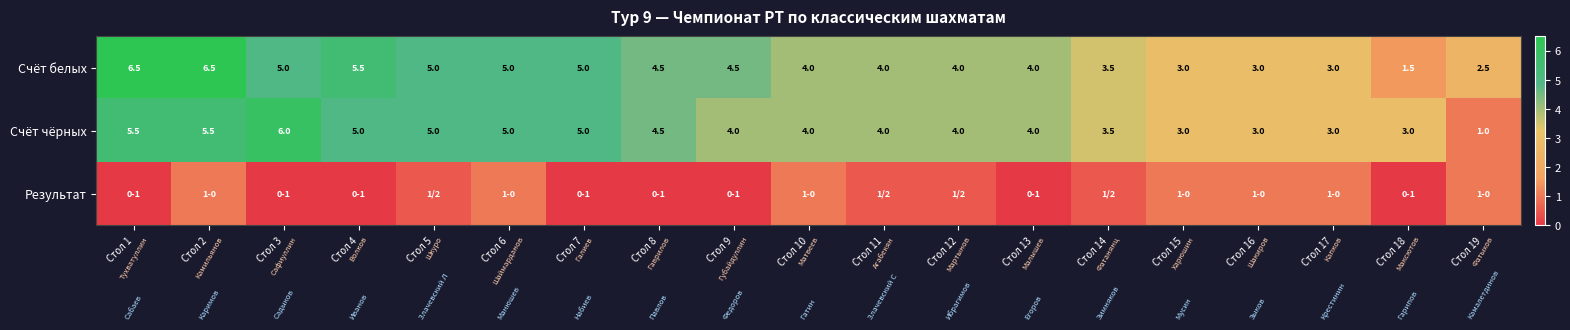

The Счёт чёрных series shows 3.0 at Стол 17. True or false?

True